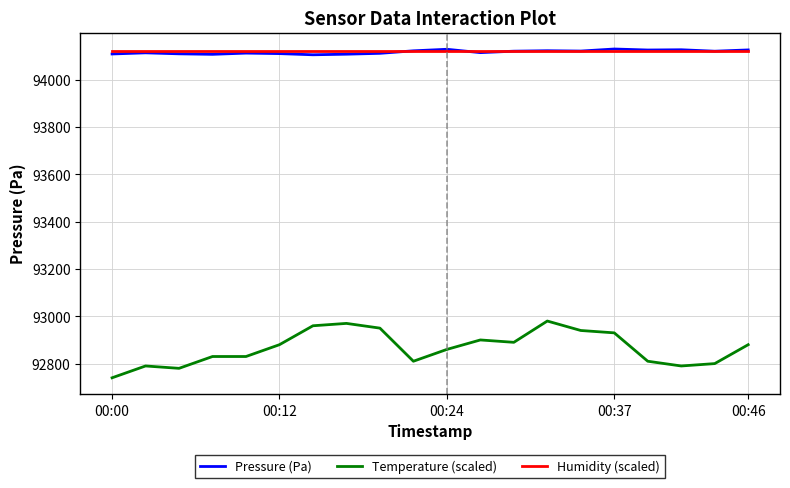

True or false: Humidity (scaled) and Temperature (scaled) intersect in this chart.

False